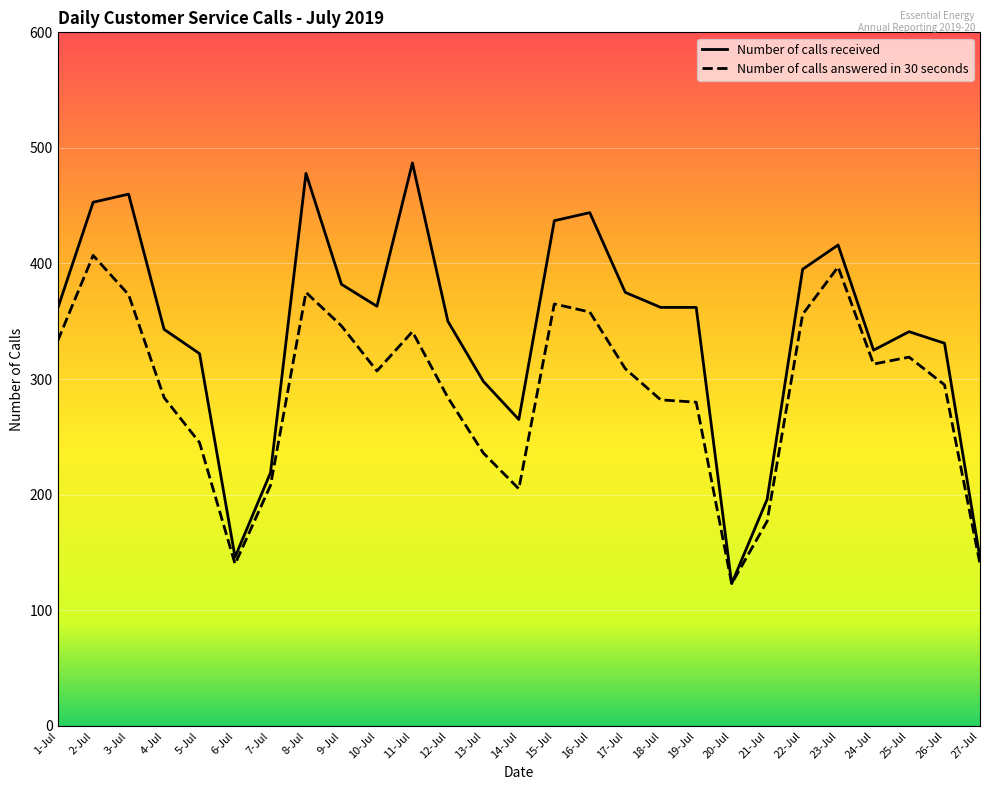

At which category does Number of calls answered in 30 seconds reach its first local peak?

2-Jul